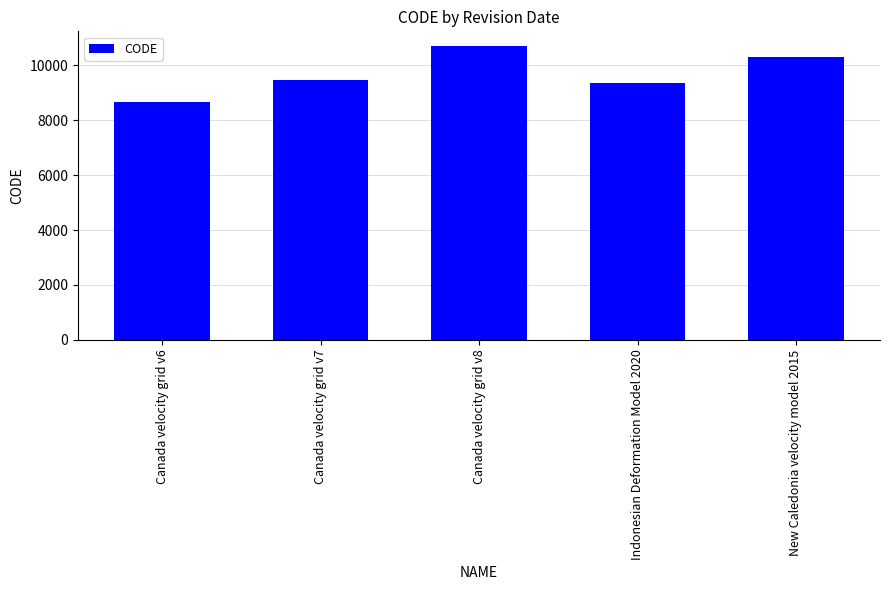

What is the approximate value at Canada velocity grid v8?

10707